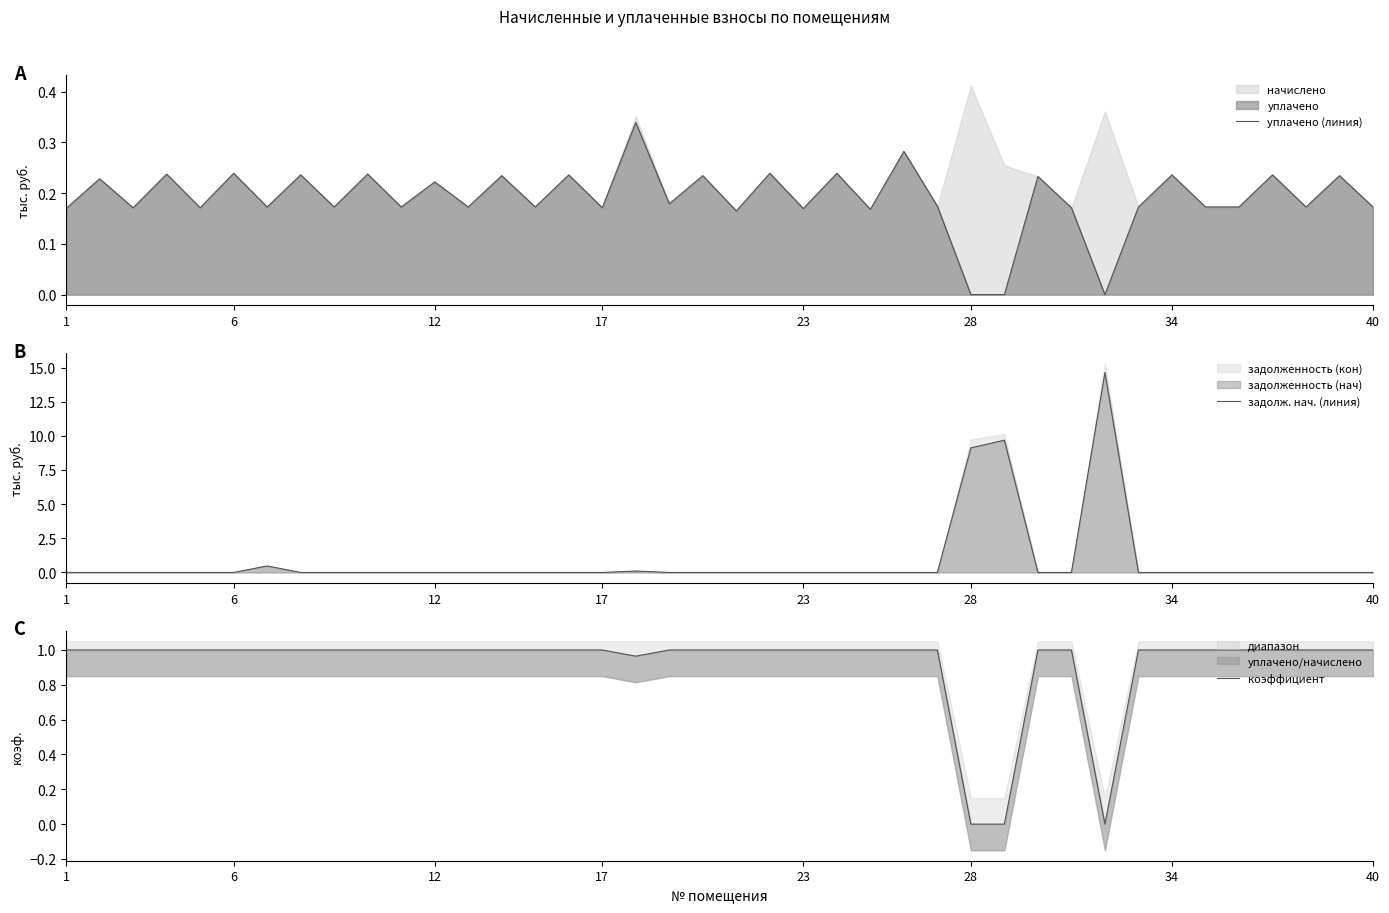

Where is задолж. нач. (линия) nearest to the value 7?

28